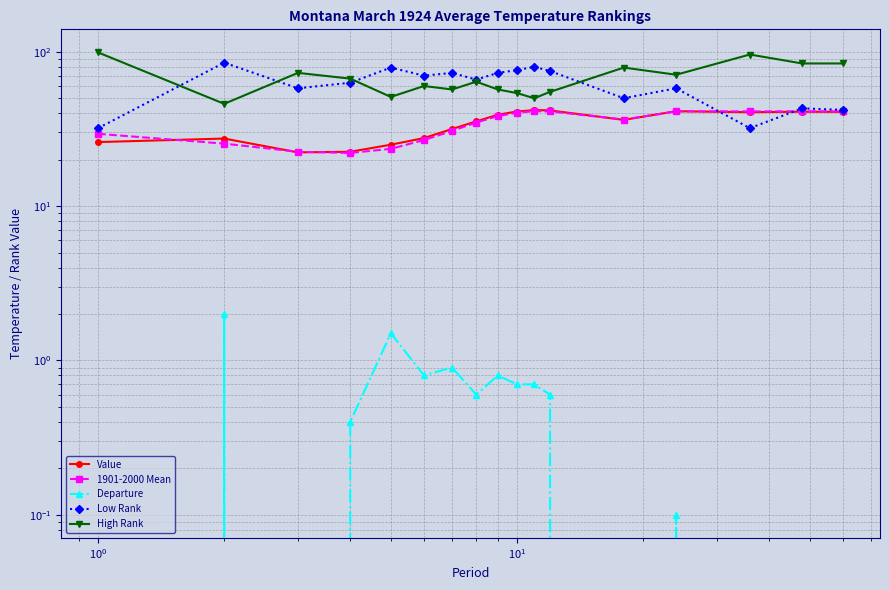

Is this an area chart (filled region under the line)?

No